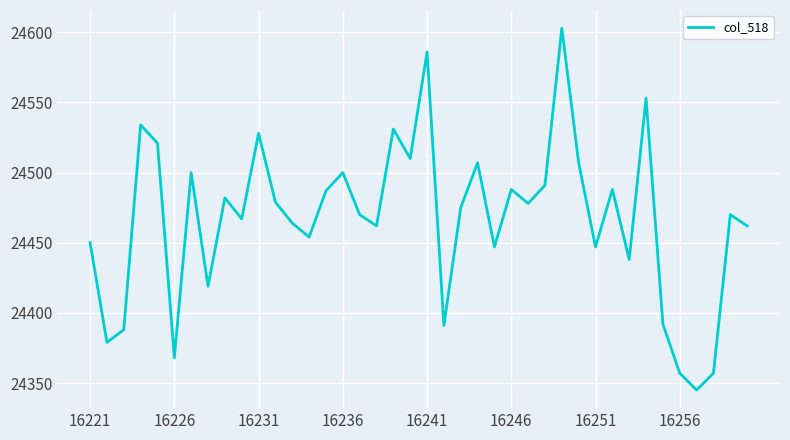

What is the maximum value shown in the chart?

24603